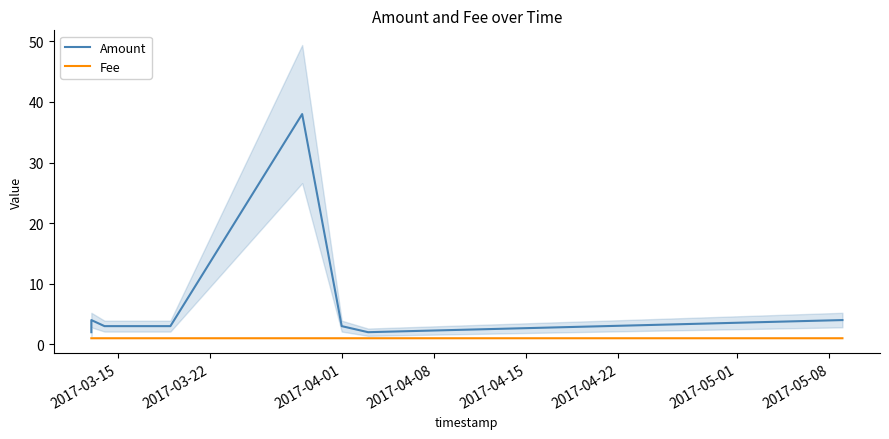

In Amount, how many points are lower than both neighbors (excluding endpoints)?

1